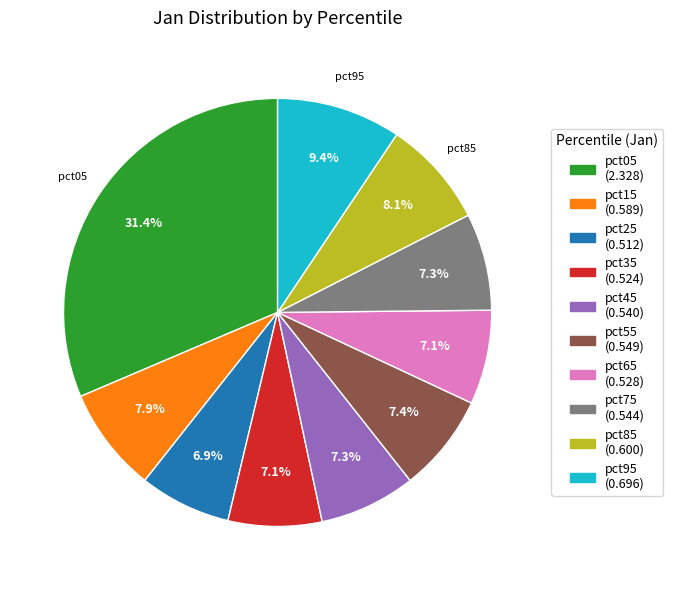

Does pct25 account for over 50% of the chart?

No